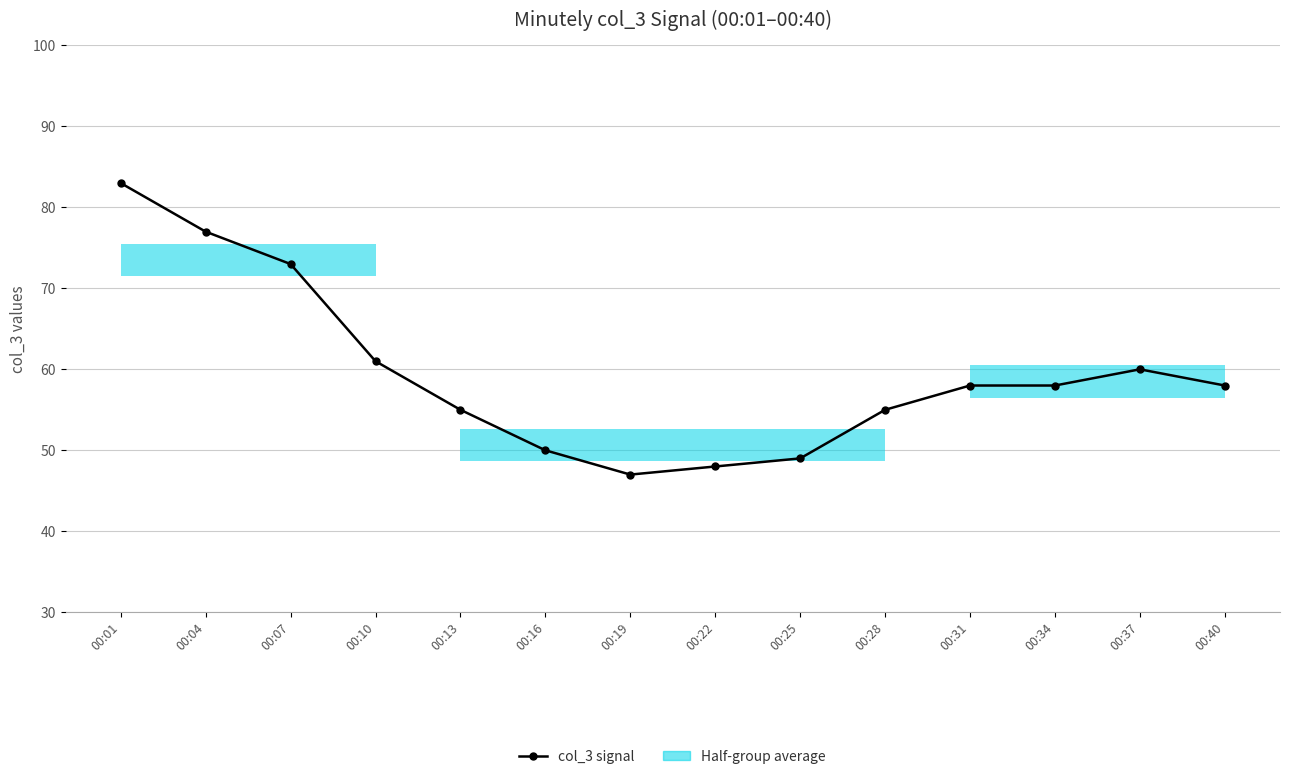

True or false: the data shows 60 at 00:37.

True